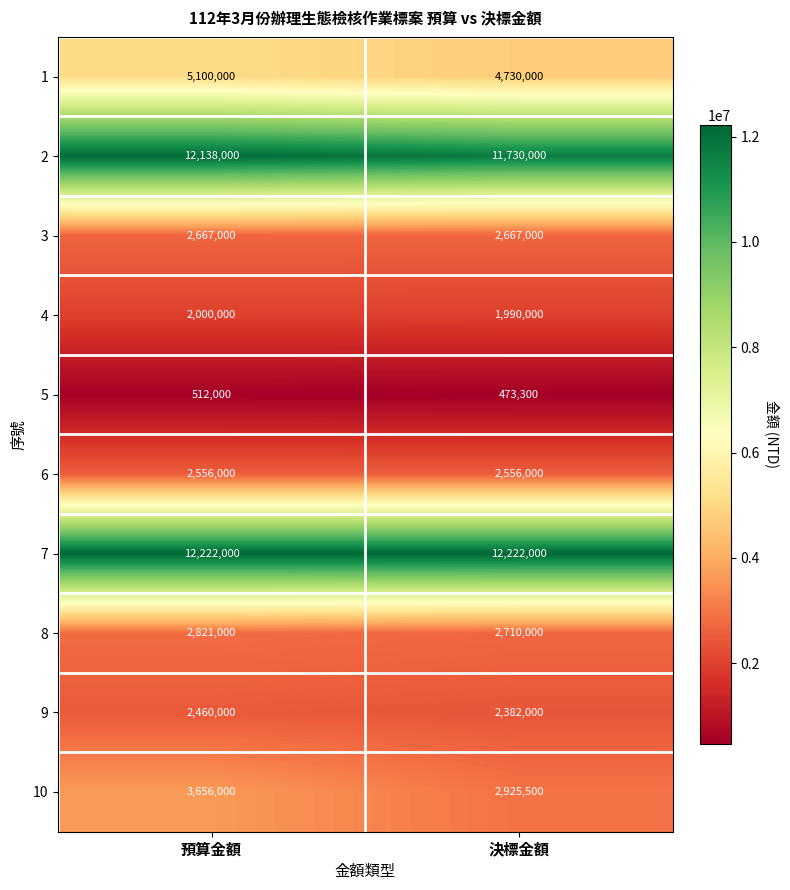

What is the spread (max minus min) of values at 決標金額?

11748700